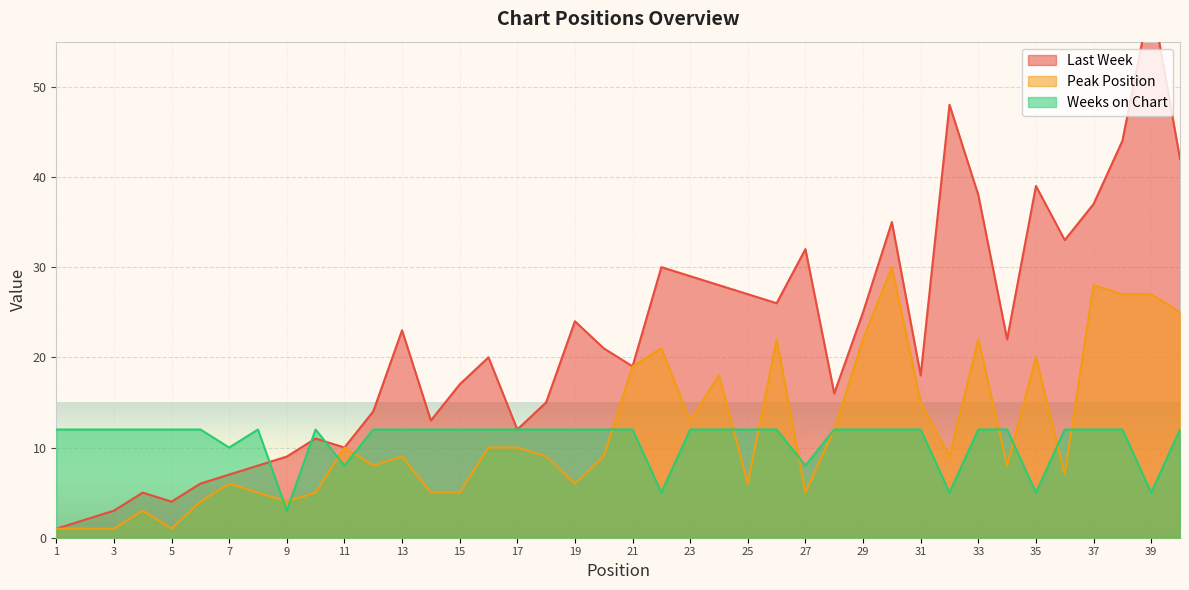

At which category is the sum across all series the highest?

39